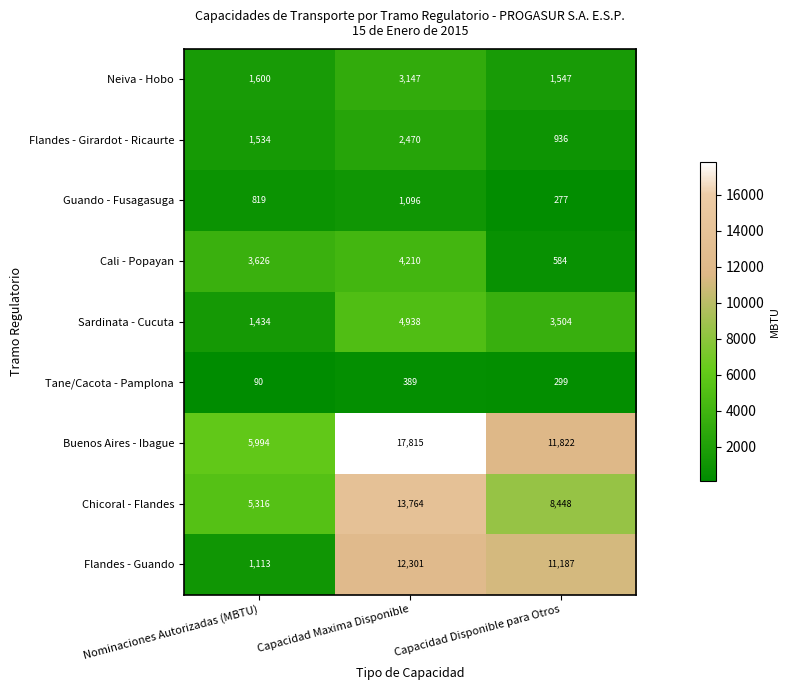

Count the Buenos Aires - Ibague values in the range 5994 to 17815.

3